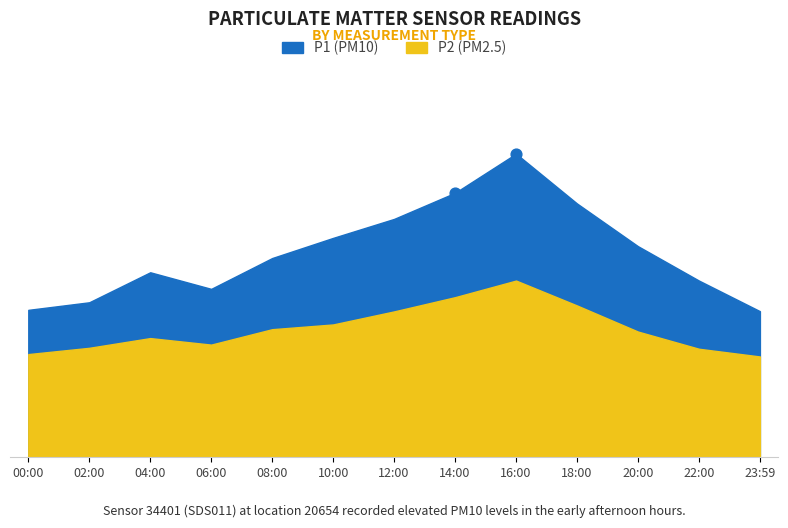

Which series reaches the minimum Y coordinate?

P2